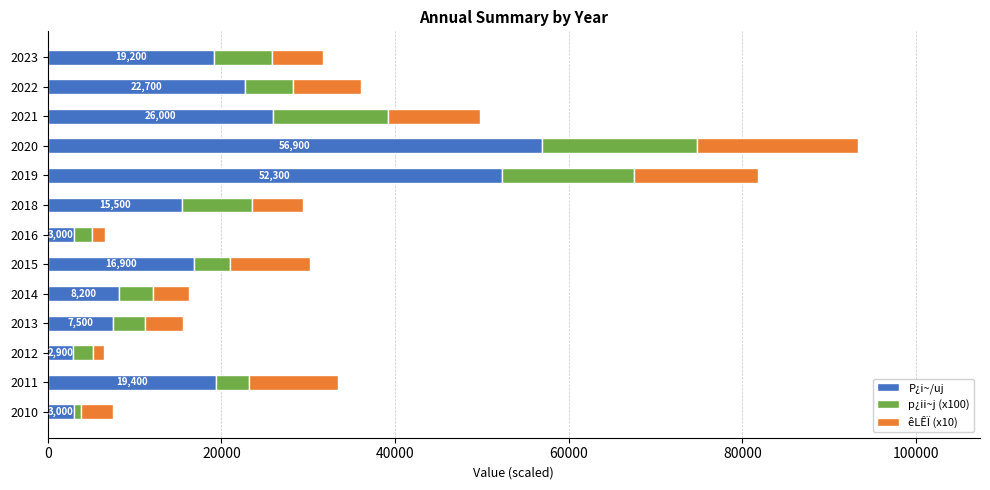

What is the lowest value of the P¿i~/uj series?

2900